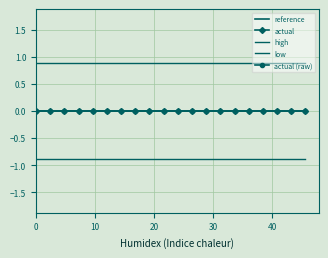

Does the chart have visible grid lines?

Yes